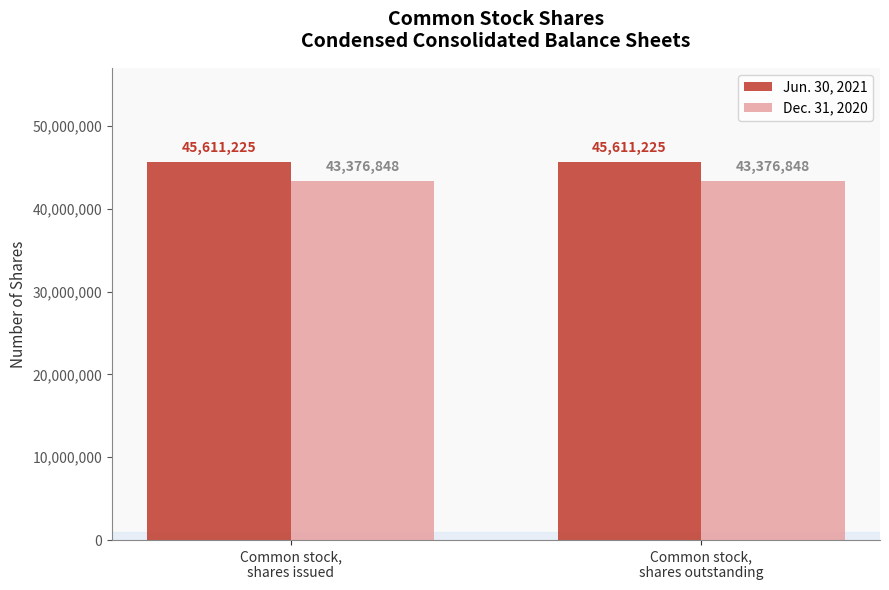

What is the highest value of the Jun. 30, 2021 series?

45611225